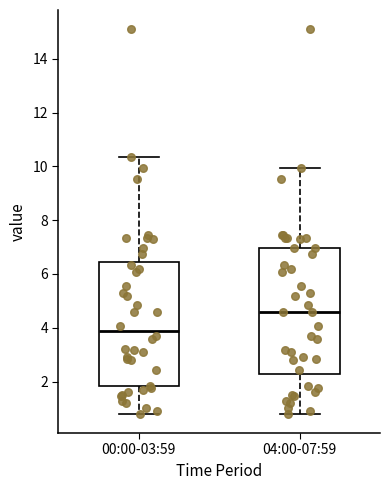

Reading left to right, transcribe this box plot: for each box, give where its median line is, the range the box spans, and where its two whiskers end, as read against the y-axis. The values are not printed on the chart, so give them approximately, as read against the axis.

00:00-03:59: median 3.8, box 1.8 to 6.4, whiskers 0.8 to 10.4
04:00-07:59: median 4.6, box 2.2 to 7.0, whiskers 0.8 to 10.0